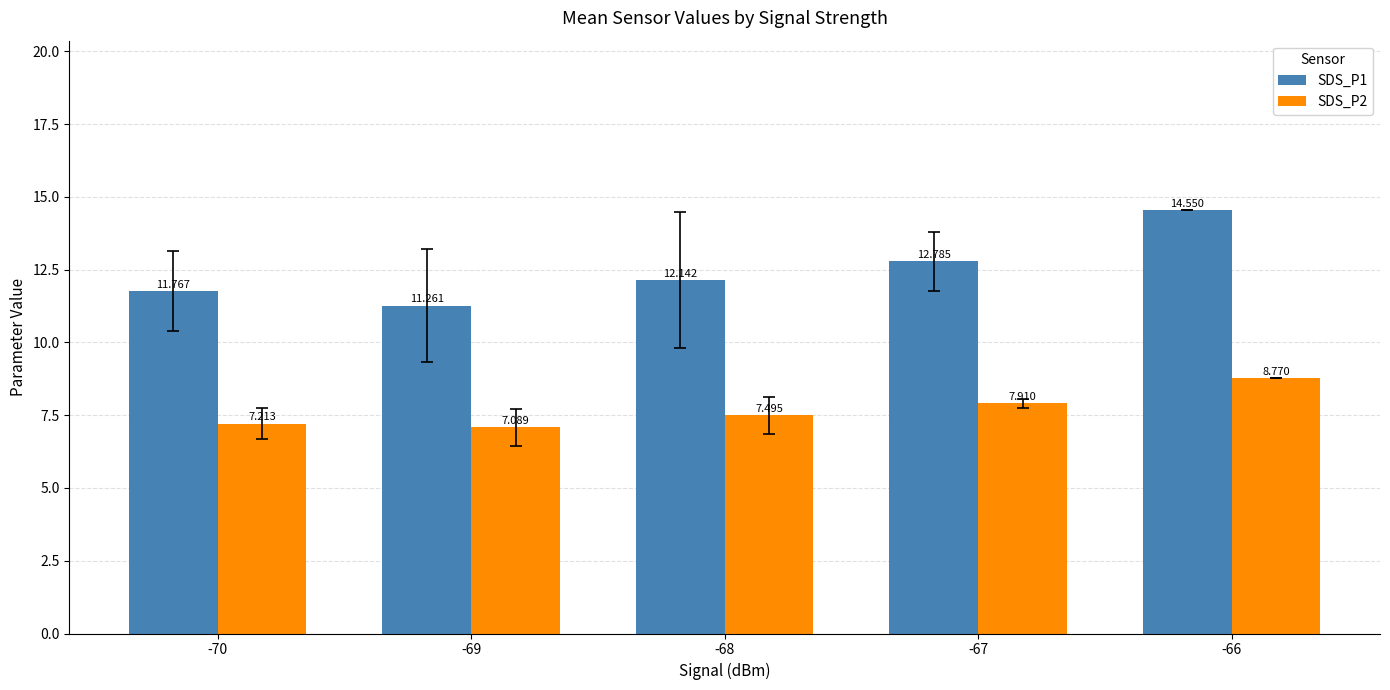

List the labels in order of SDS_P1 value, smallest first.

-69, -70, -68, -67, -66